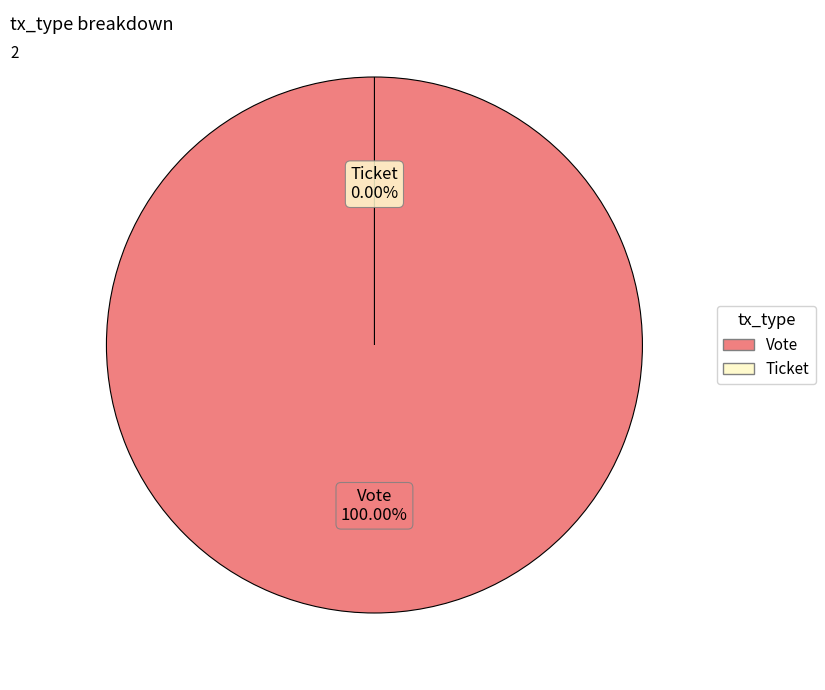

Which slice is the smallest?

Ticket